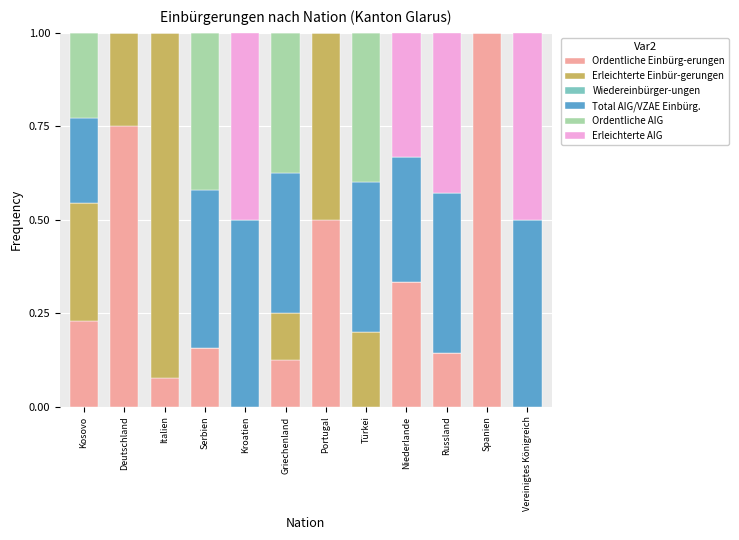

What is the total value across all series at Italien?

1.0